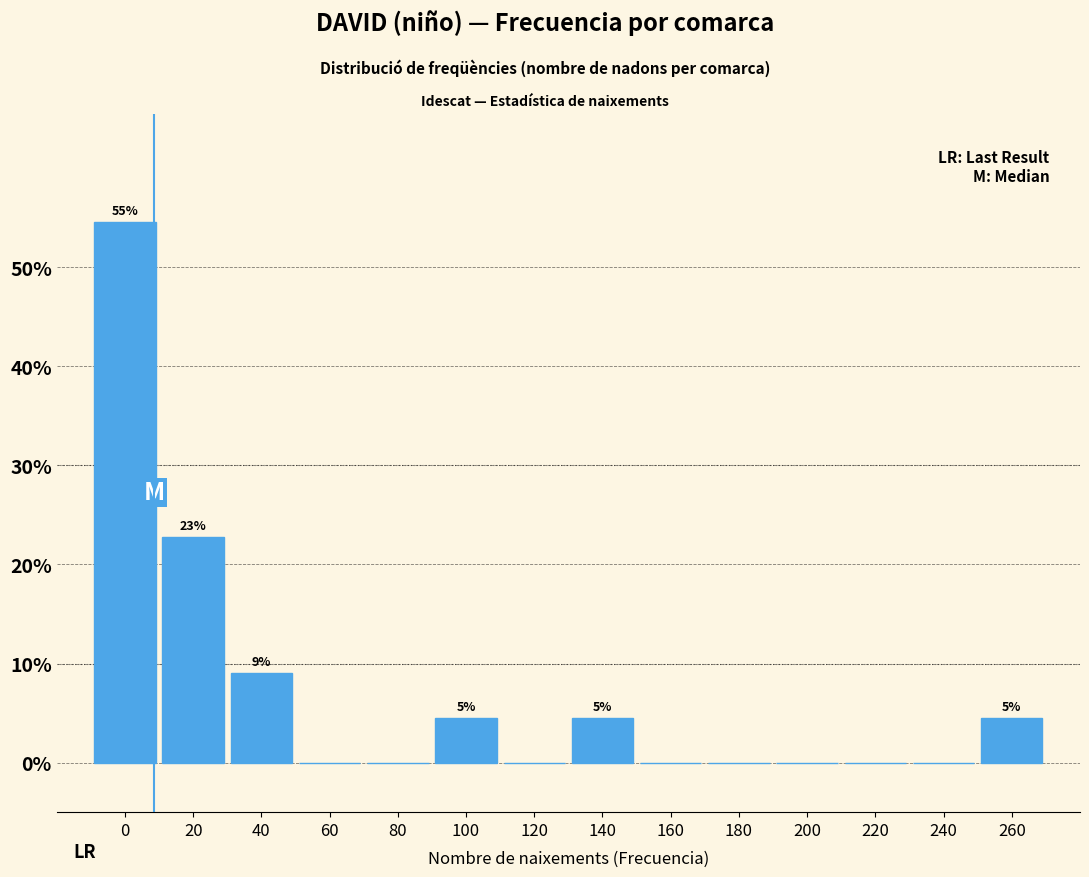

Reading left to right, what are all the values shown in this chart?

0=54.5	20=22.7	40=9.1	60=0.0	80=0.0	100=4.5	120=0.0	140=4.5	160=0.0	180=0.0	200=0.0	220=0.0	240=0.0	260=4.5